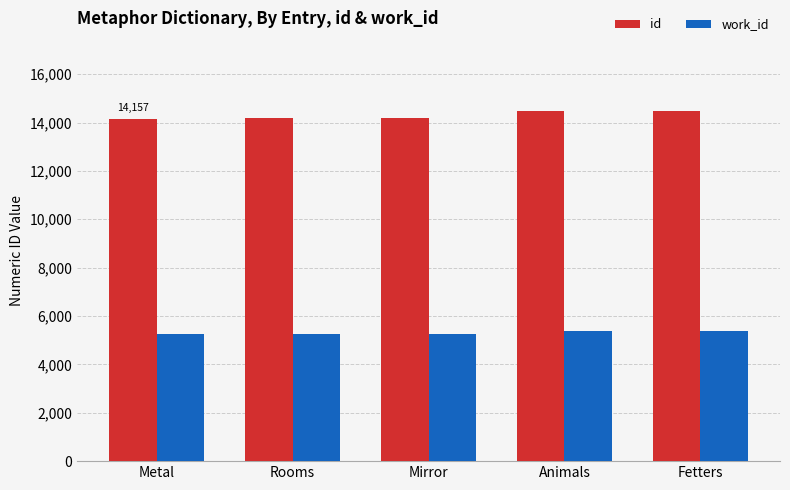

What is the label of the 3rd bar from the right?

Mirror